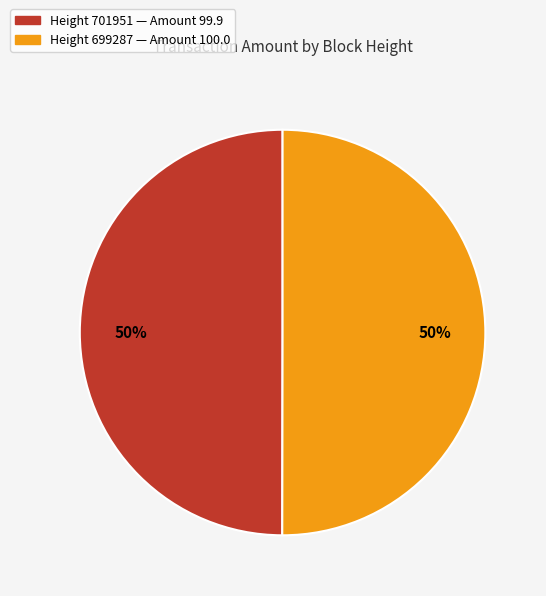

To the nearest percent, what is the average slice percentage?

50%